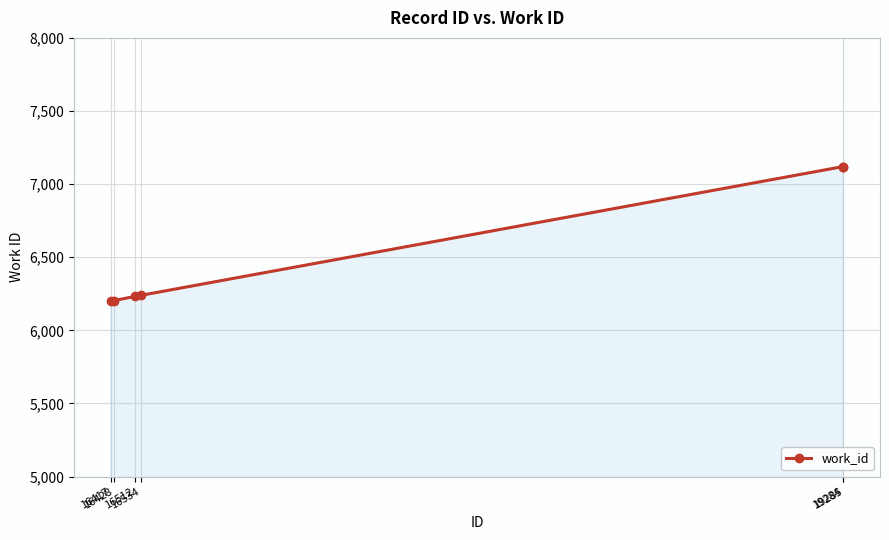

What is the minimum value shown in the chart?

6203